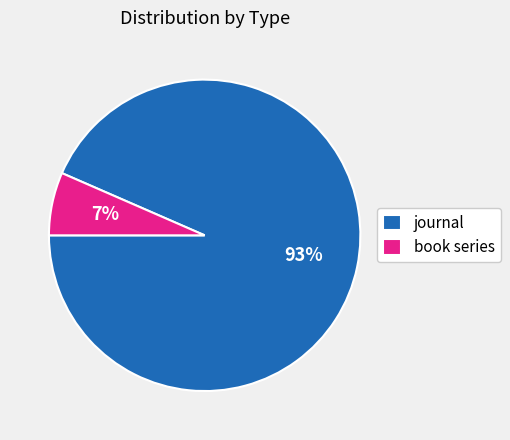

How many slices are in this pie chart?

2